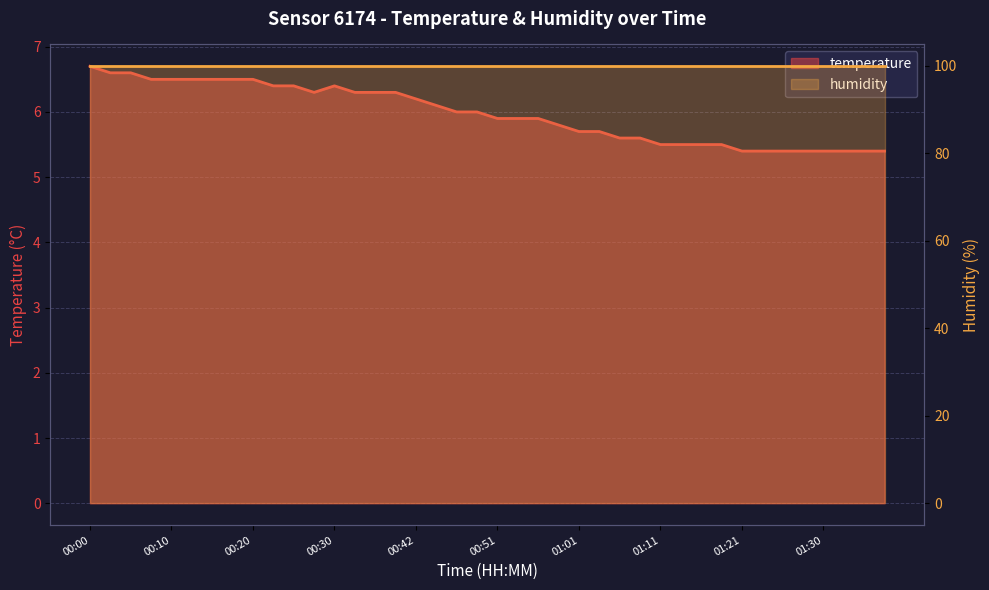

Read the value at 00:10.

6.5